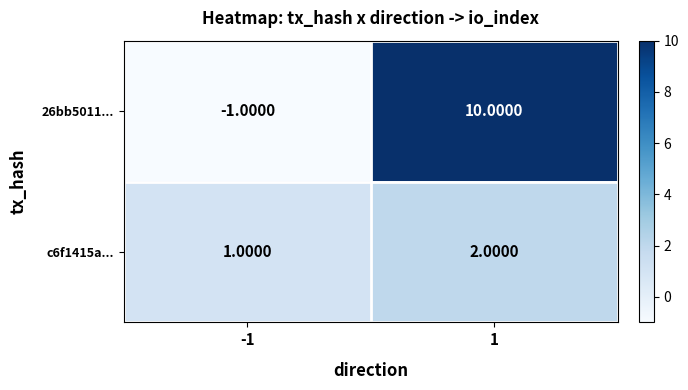

What is the difference between the highest and lowest values at 1?

8